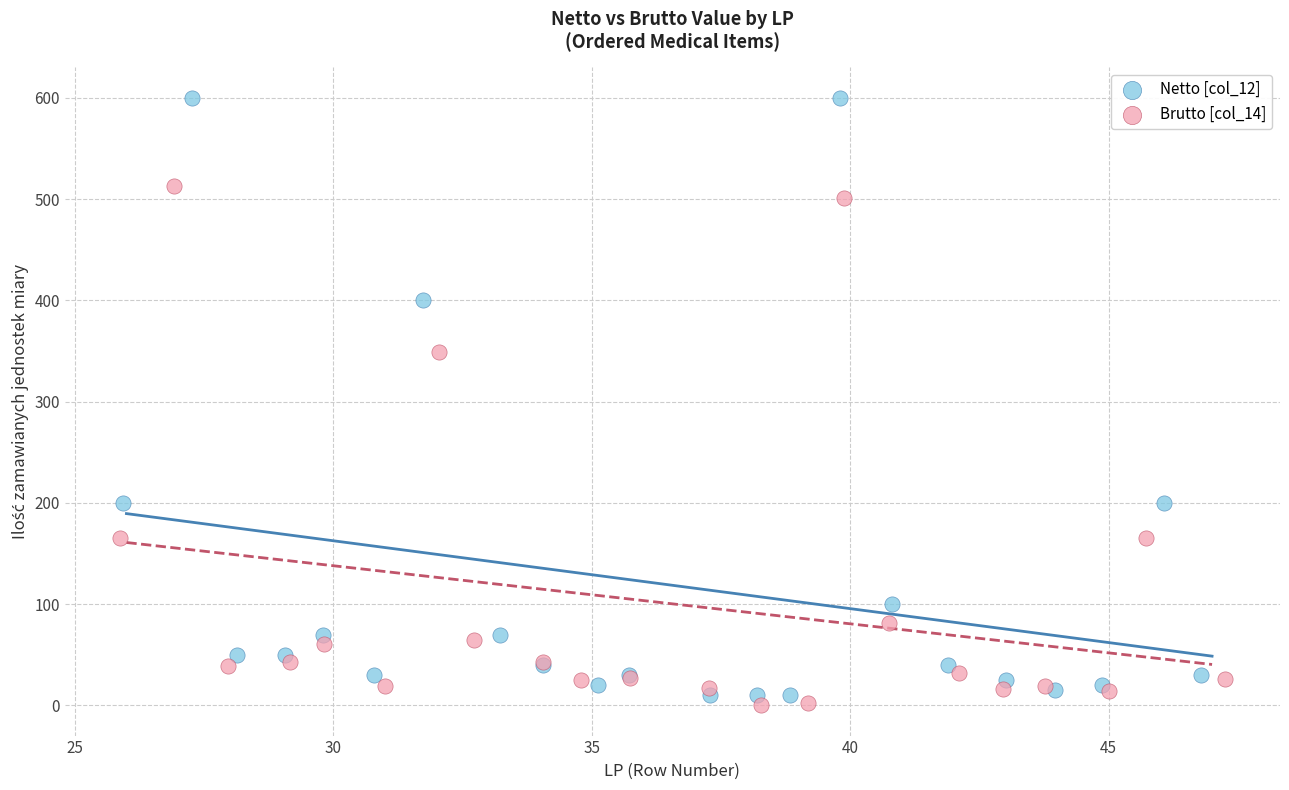

Which series has the widest spread of Y values?

Netto [col_12]